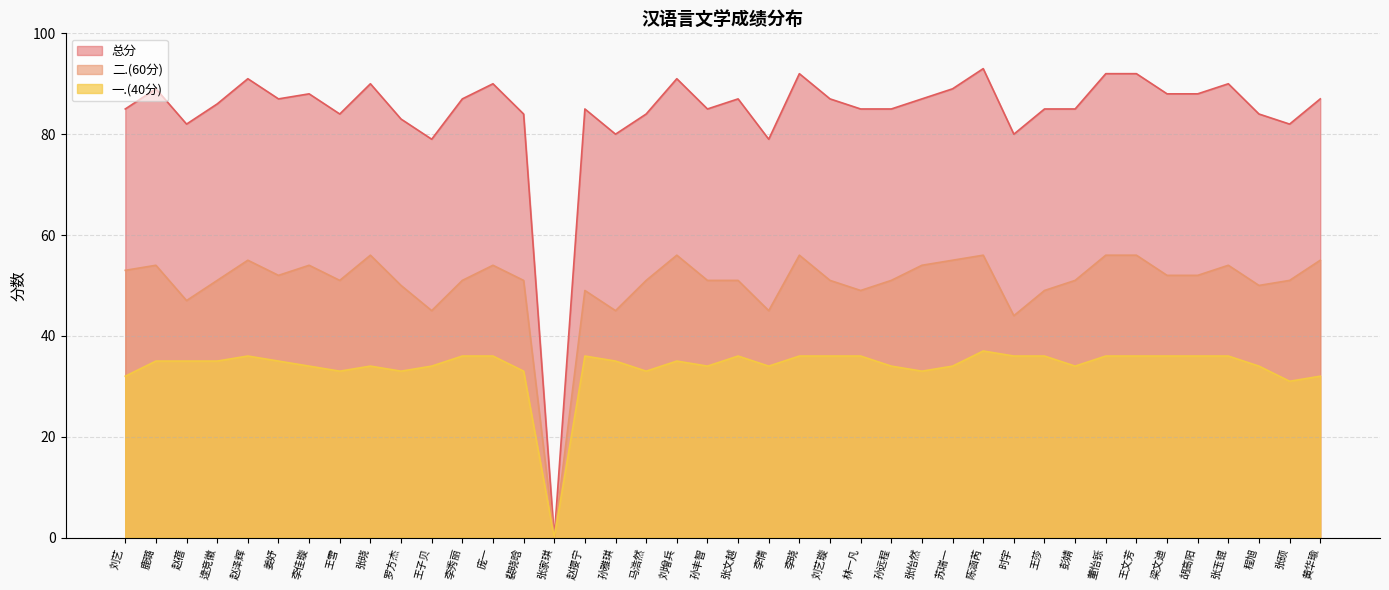

True or false: 二.(60分) and 总分 cross at least once.

False